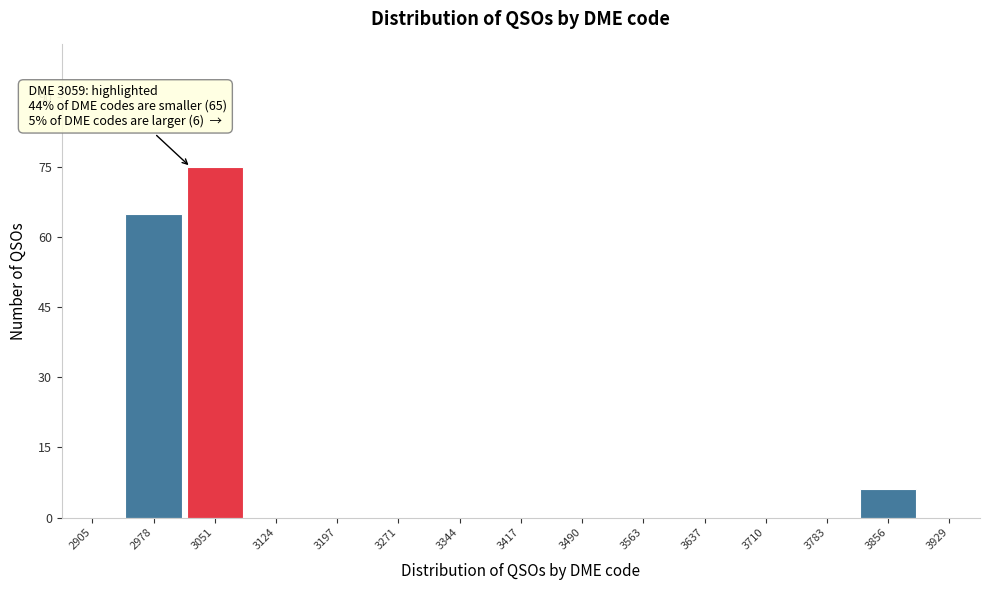

Reading right to left, what are all the values shown in this chart?

3929=0	3856=6	3783=0	3710=0	3637=0	3563=0	3490=0	3417=0	3344=0	3271=0	3197=0	3124=0	3051=75	2978=65	2905=0